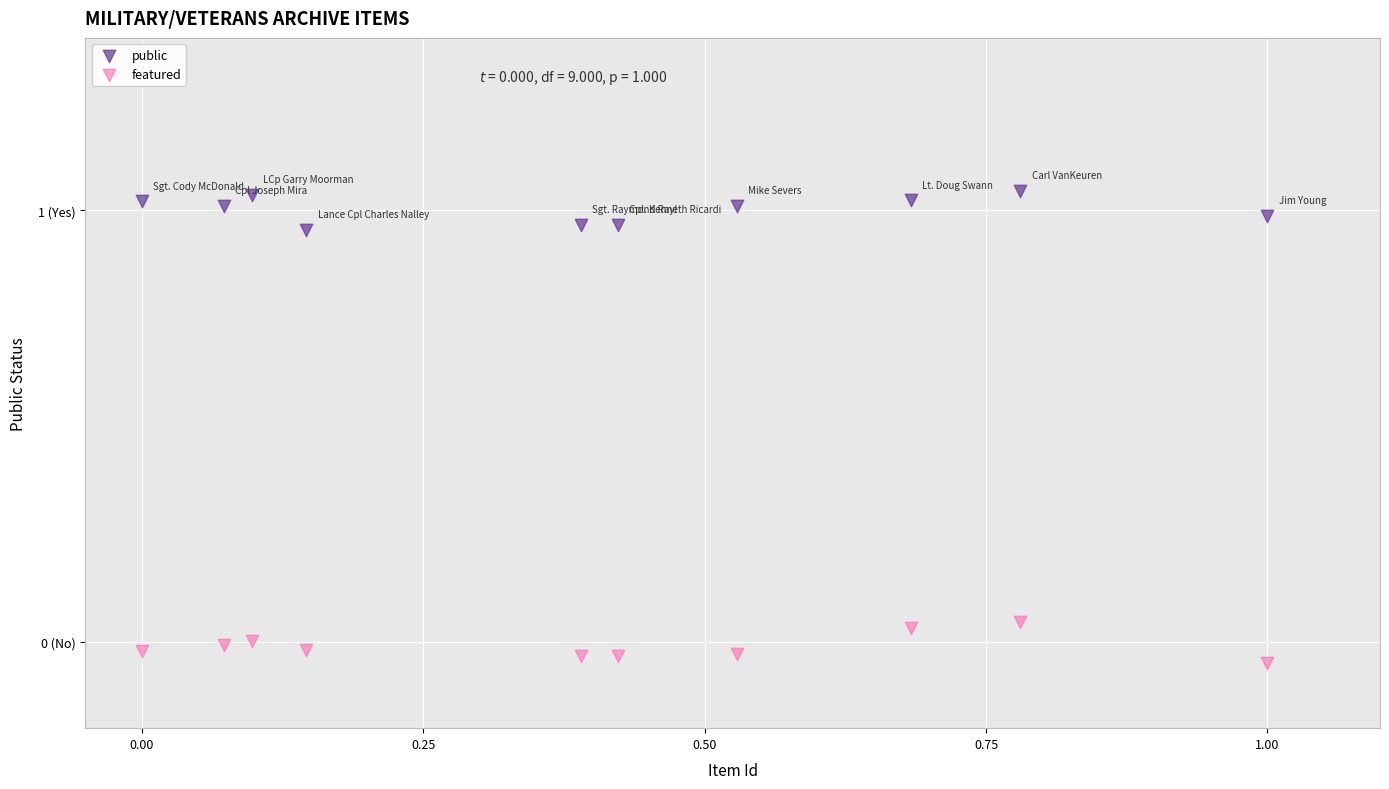

What are all the series names shown in the legend?

public, featured